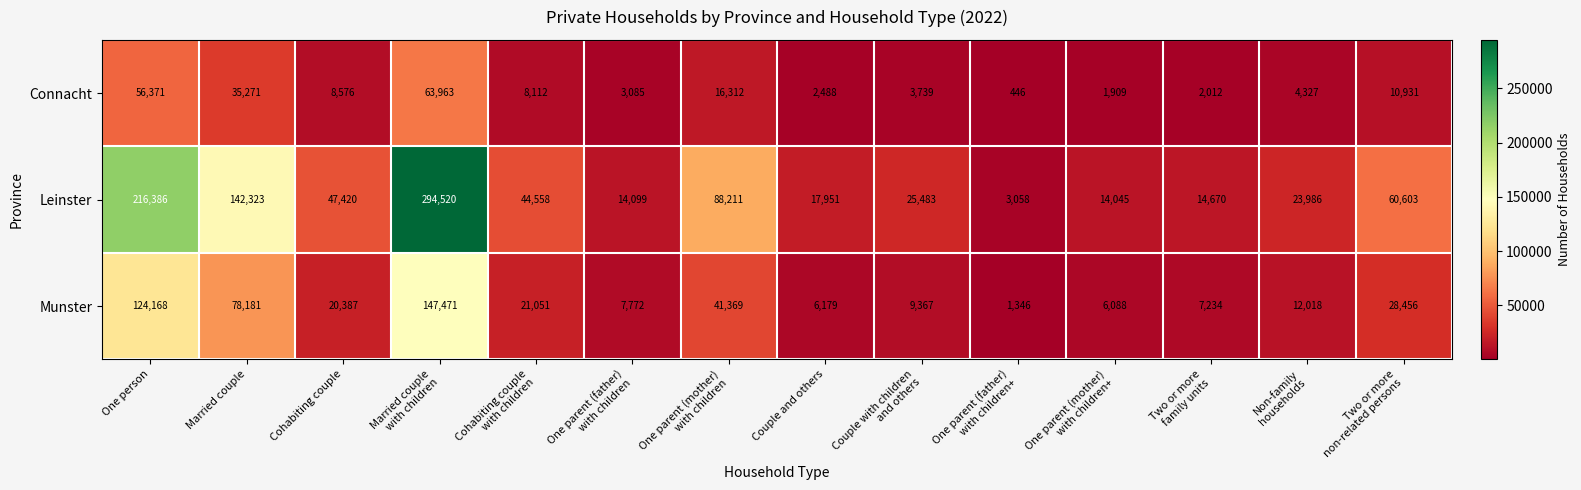

What is the greatest value displayed?

294520